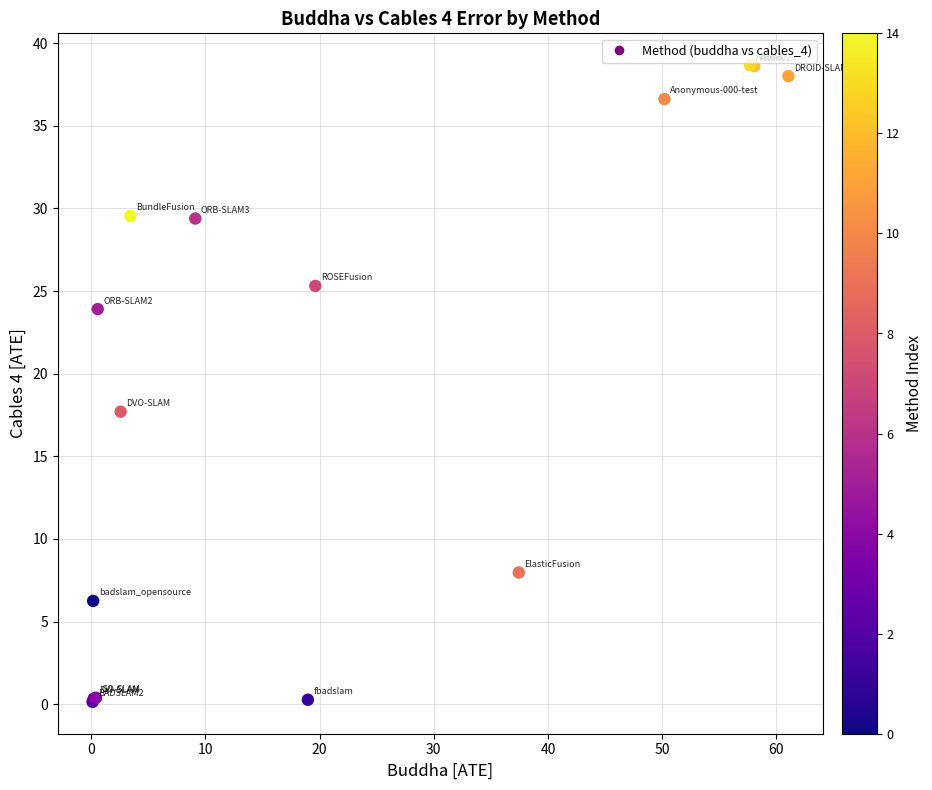

What Y value in the scatter plot is closest to 19?

17.7